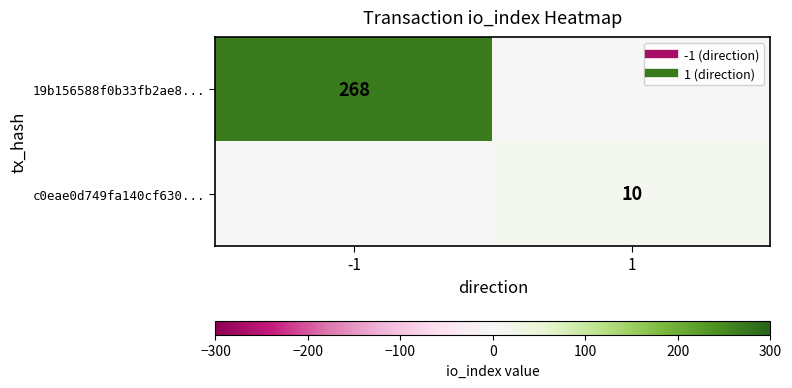

Rank the series by their maximum value, from lowest to highest.

c0eae0d749fa140cf630..., 19b156588f0b33fb2ae8...